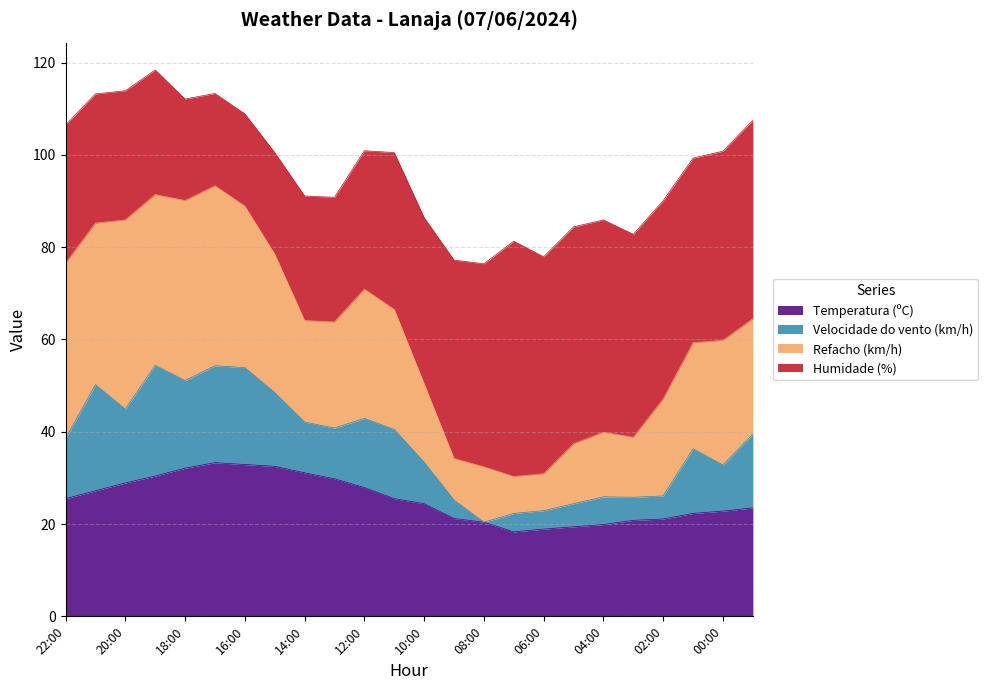

True or false: Velocidade do vento (km/h) and Temperatura (ºC) intersect in this chart.

False